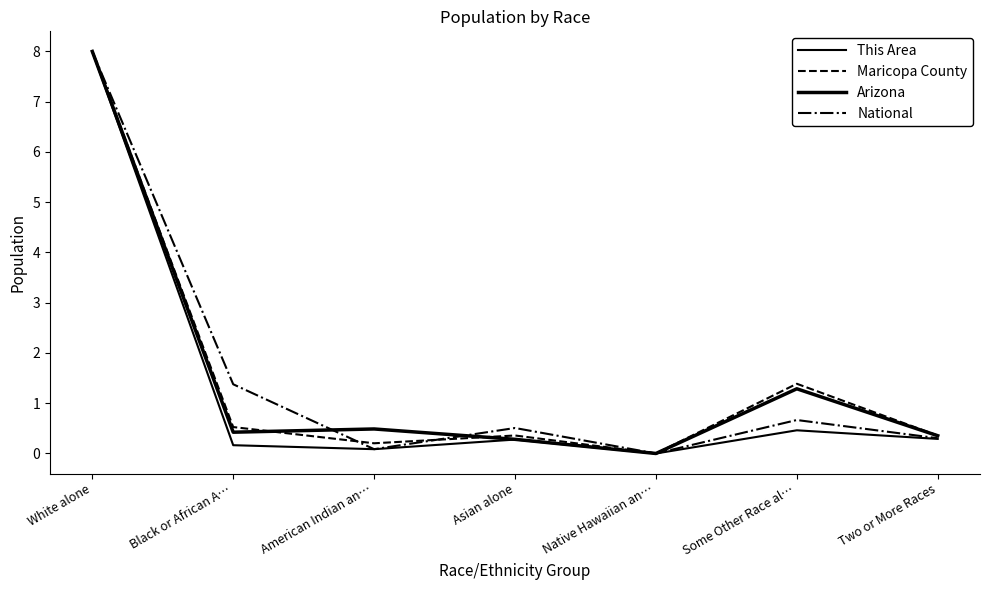

Where is This Area nearest to the value 4?

Some Other Race al…